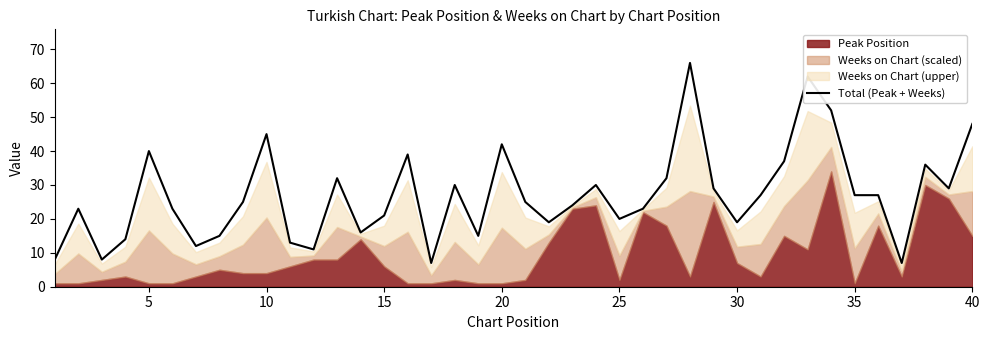

What is the lowest value of the Total (Peak + Weeks) series?

7